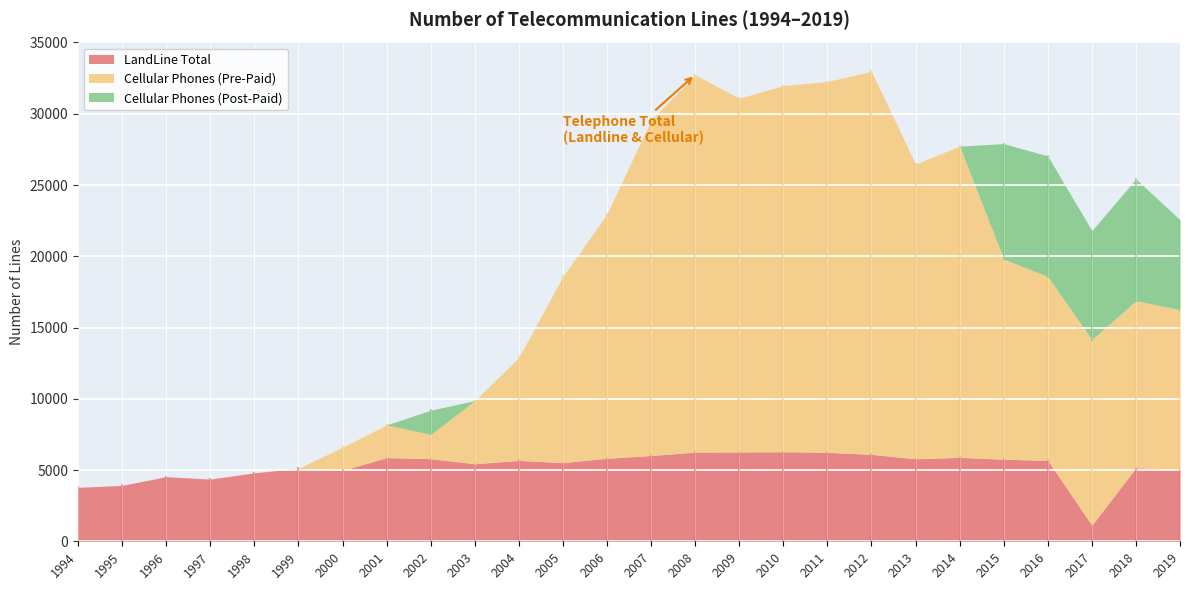

Between which two adjacent categories do Cellular Phones (Pre-Paid) and LandLine Total first intersect?

2003 and 2004